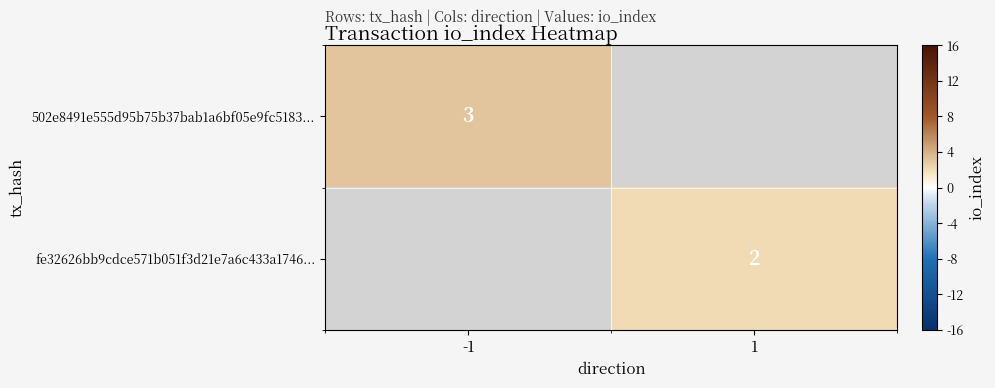

True or false: 502e8491e555d95b75b37bab1a6bf05e9fc5183... has a value of 3 at -1.

True